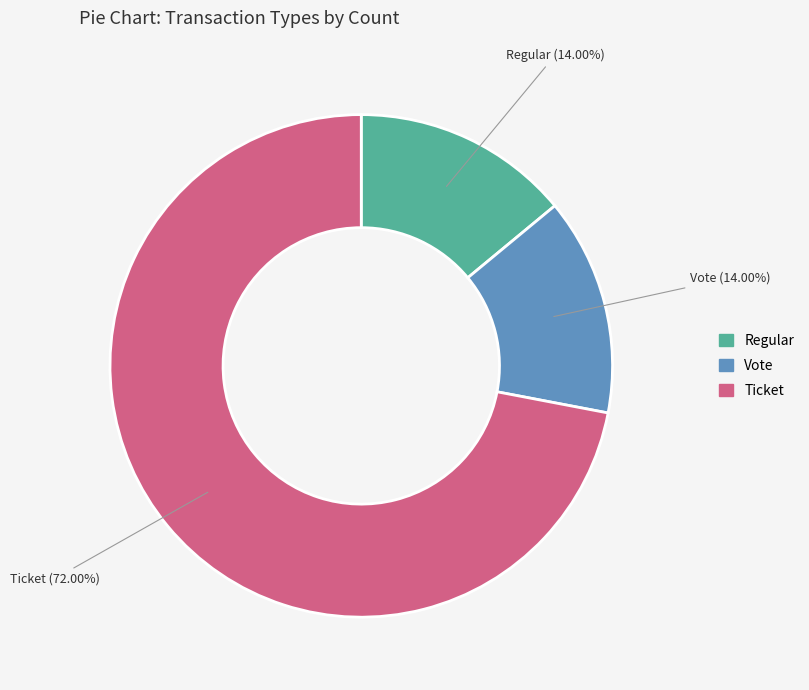

Count the number of slices in the pie.

3